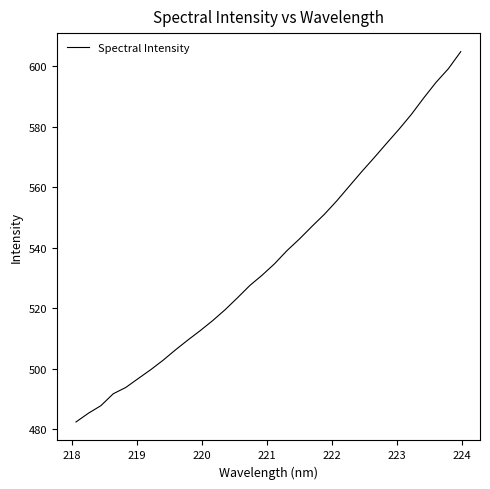

What is the smallest value displayed?

482.4